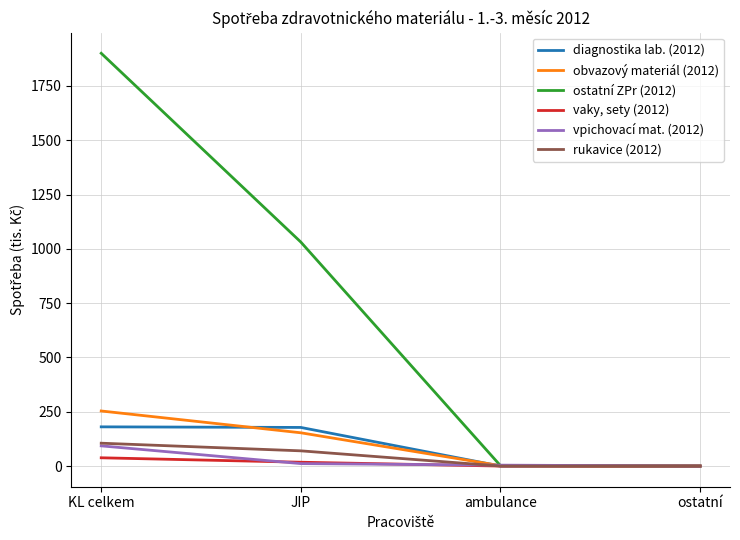

What is the difference between the diagnostika lab. (2012) values at ambulance and JIP?

177.8